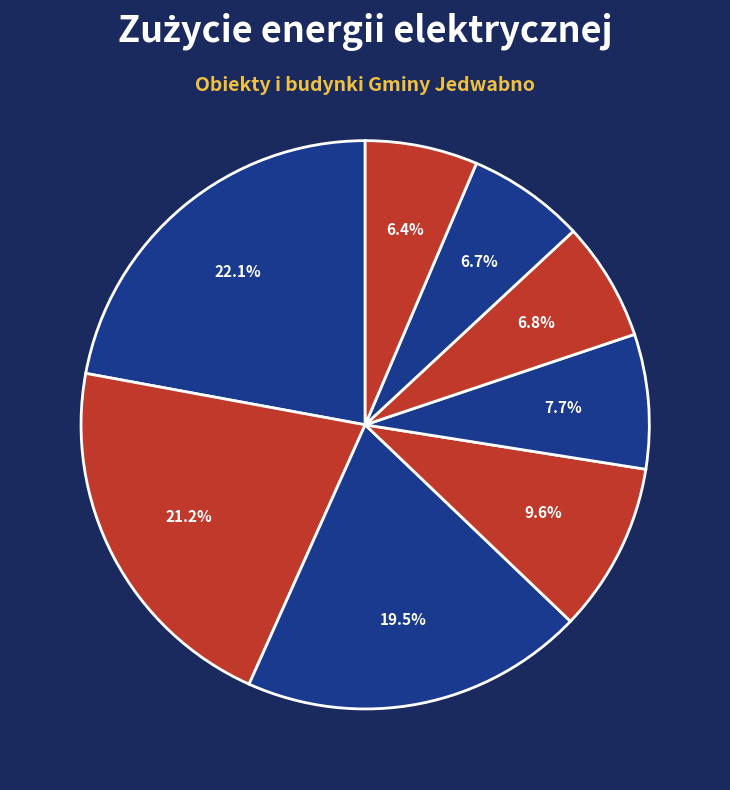

How many slices are in this pie chart?

8